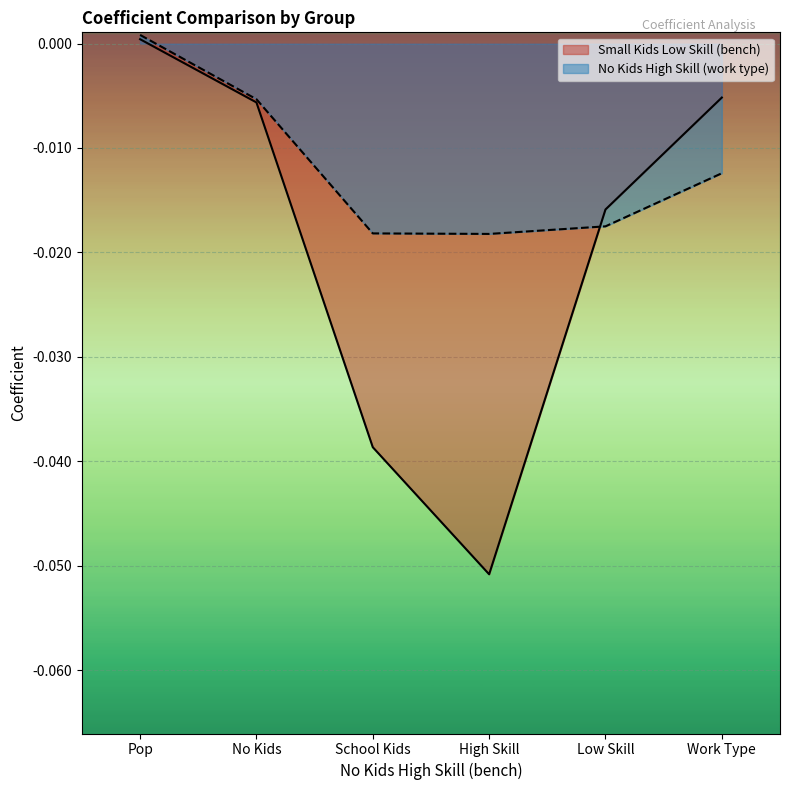

Which series has the largest range (max minus min)?

Small Kids Low Skill (bench)